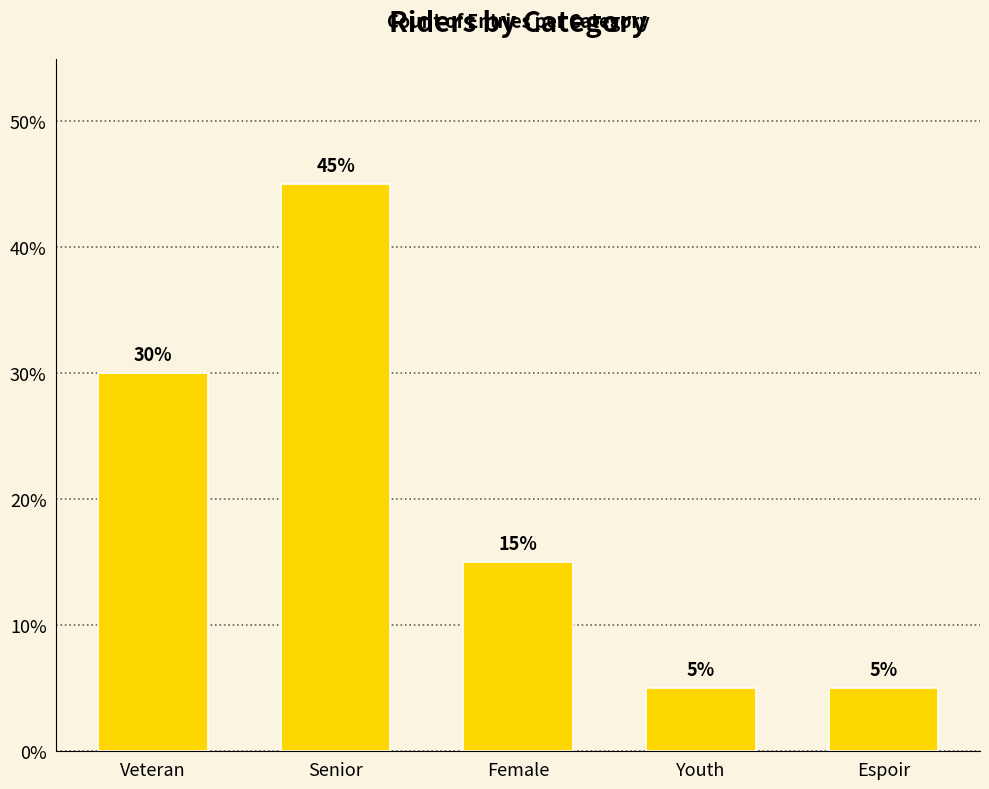

Between Veteran and Senior, which is larger?

Senior